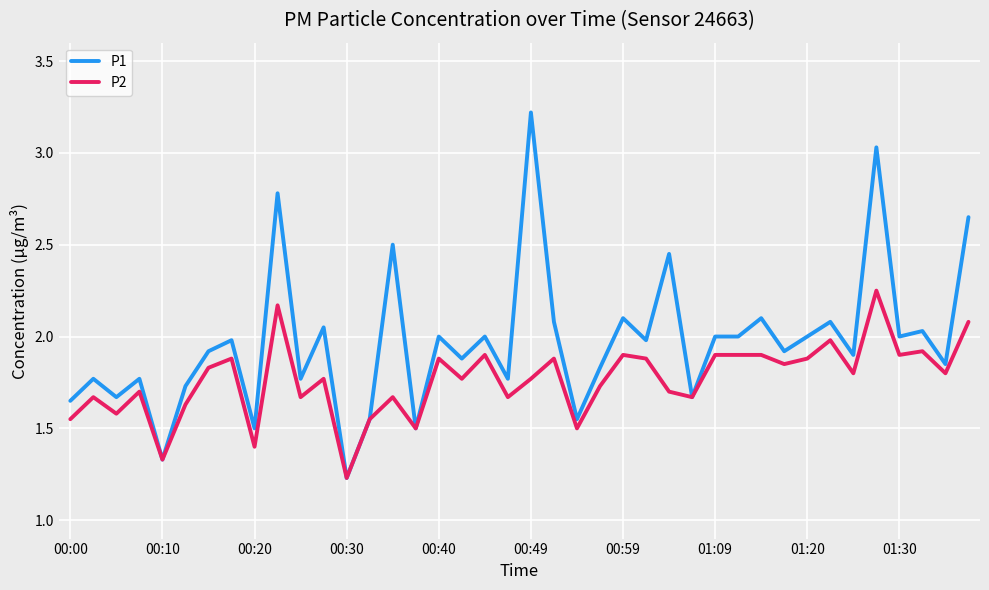

List the series in order of their peak value, highest first.

P1, P2